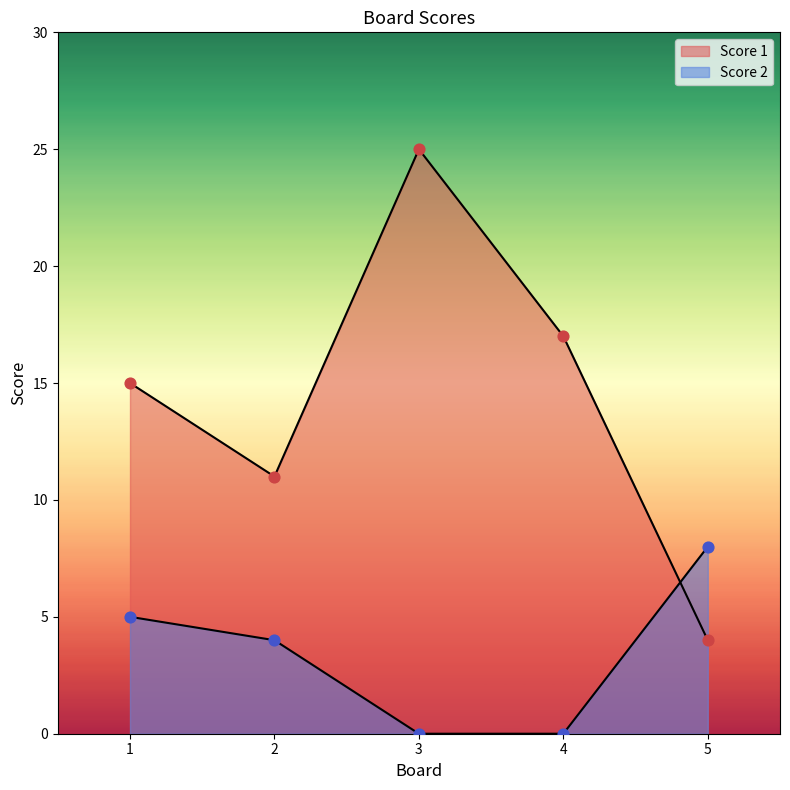

At which category is the sum across all series the highest?

3